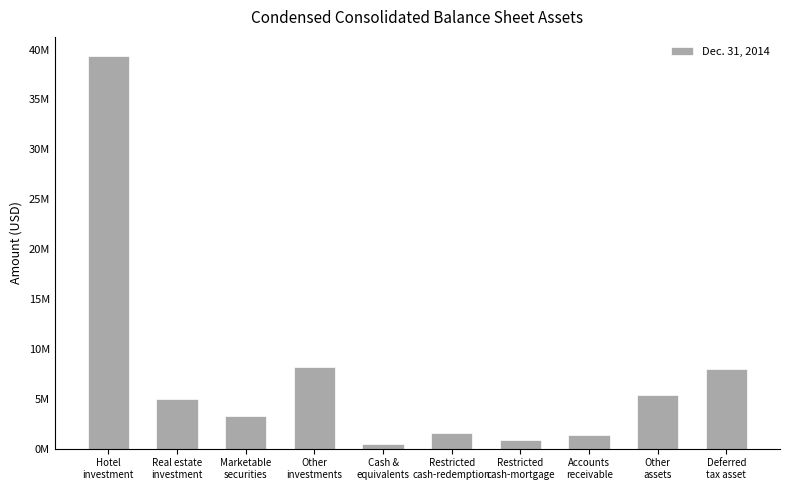

At which label does the data first exceed 4950000?

Hotel
investment